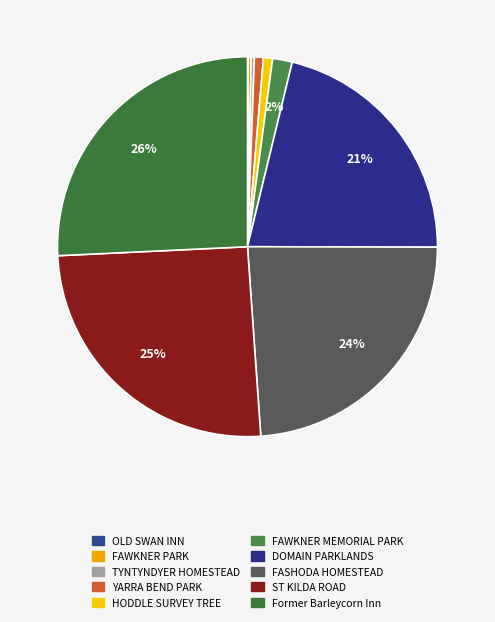

Is the sum of OLD SWAN INN and ST KILDA ROAD greater than half?

No